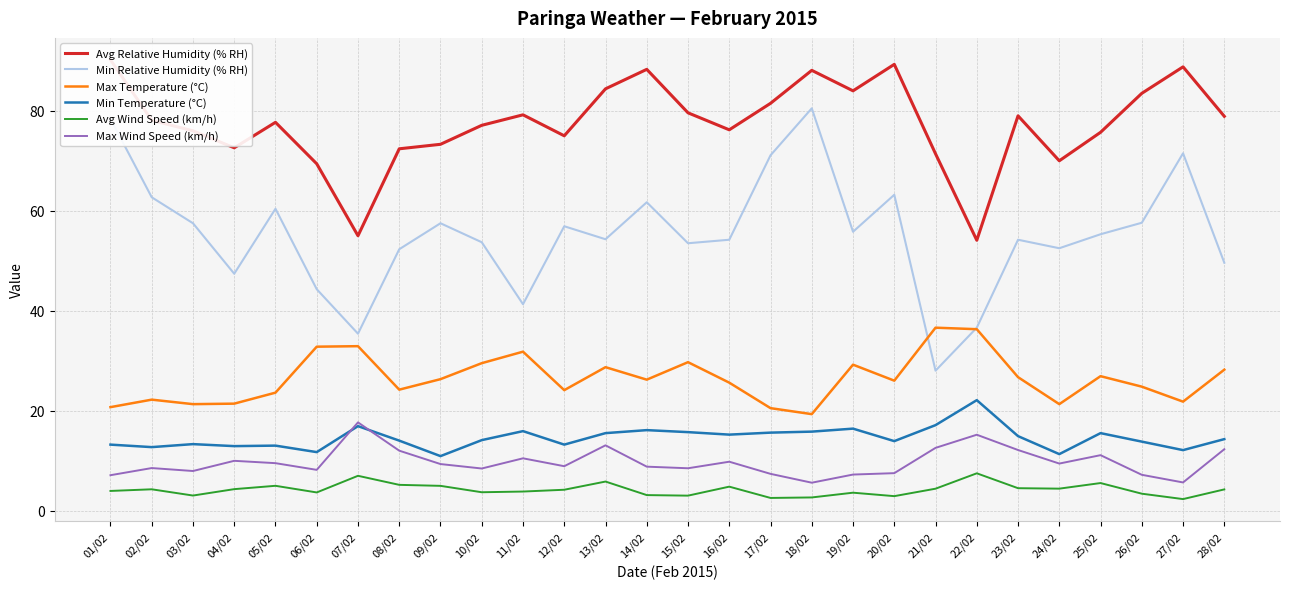

Where does the Avg Wind Speed (km/h) series first go above 4?

02/02